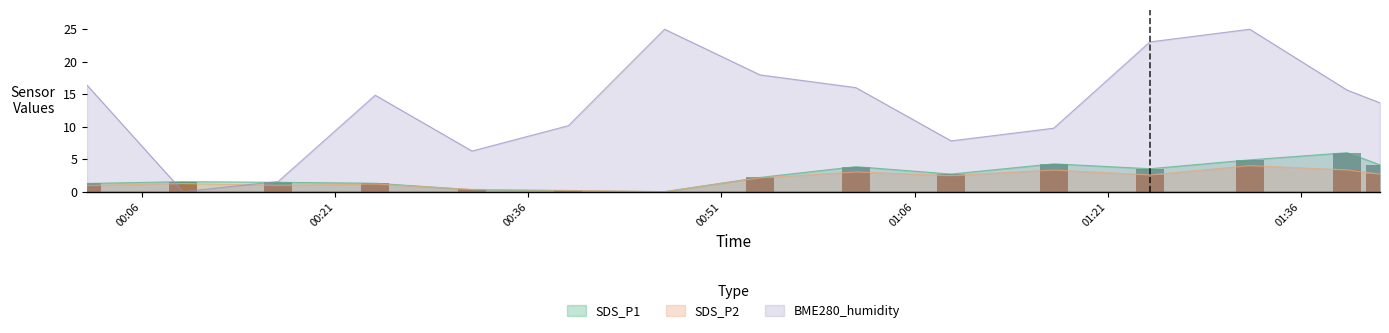

What is the value of the BME280_humidity bar at the 14th from the left?

15.6